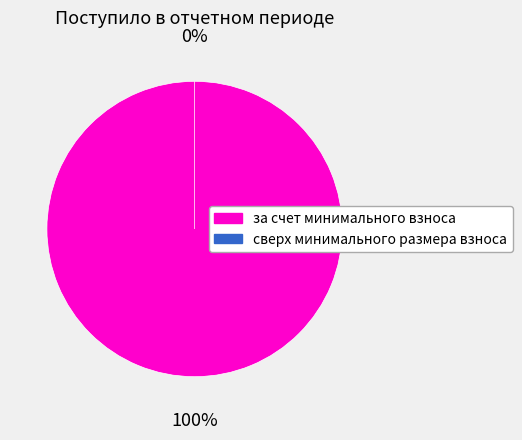

Which category has the smallest portion of the pie?

сверх минимального размера взноса